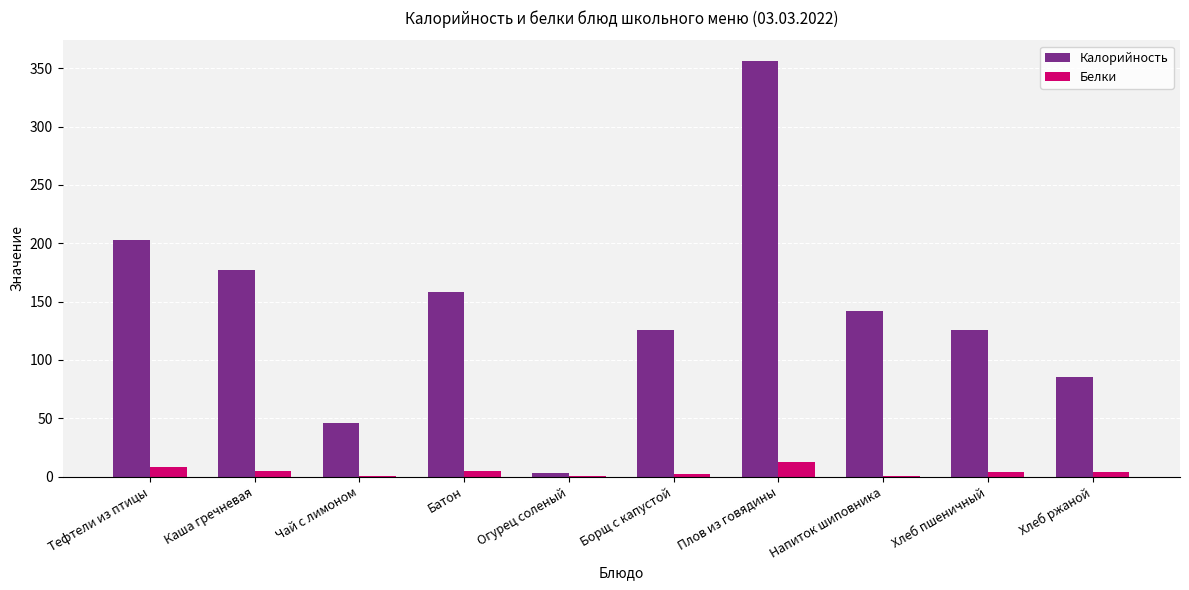

What is the sum of all Калорийность values?

1422.0